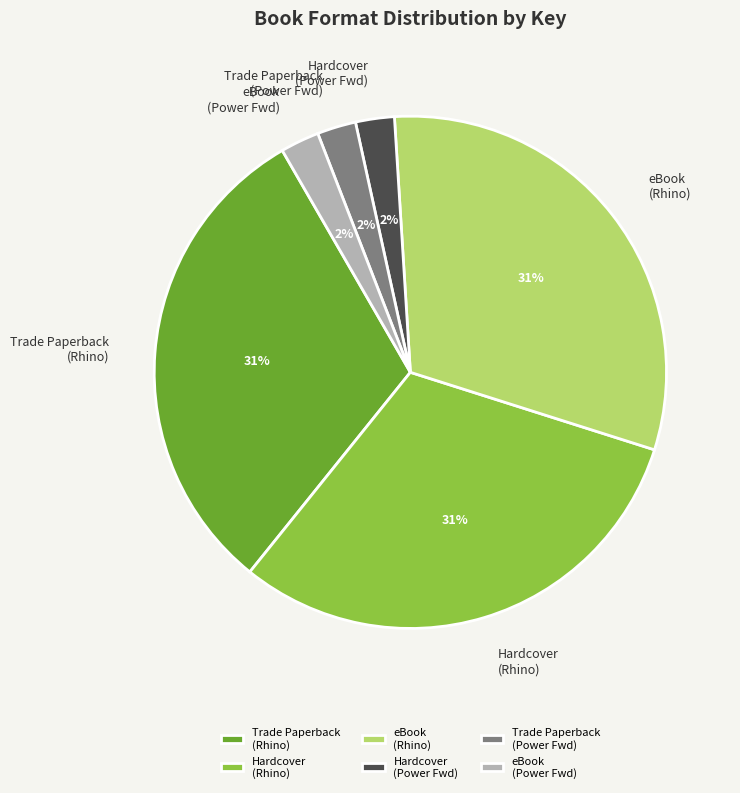

Does Trade Paperback (Power Fwd) represent more than half of the total?

No